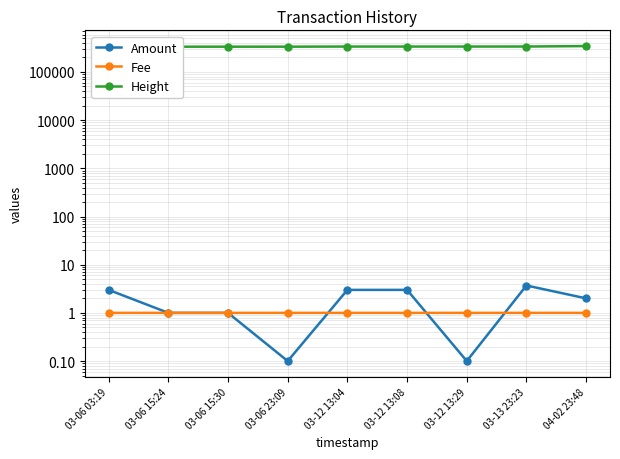

Reading left to right, list all the values displayed in this chart.

Amount: 3.0	1.0	1.0	0.1	3.0	3.0	0.1	3.7	2.0
Fee: 1.0	1.0	1.0	1.0	1.0	1.0	1.0	1.0	1.0
Height: 335061.0	335247.0	335248.0	335360.0	337358.0	337359.0	337364.0	337870.0	345020.0